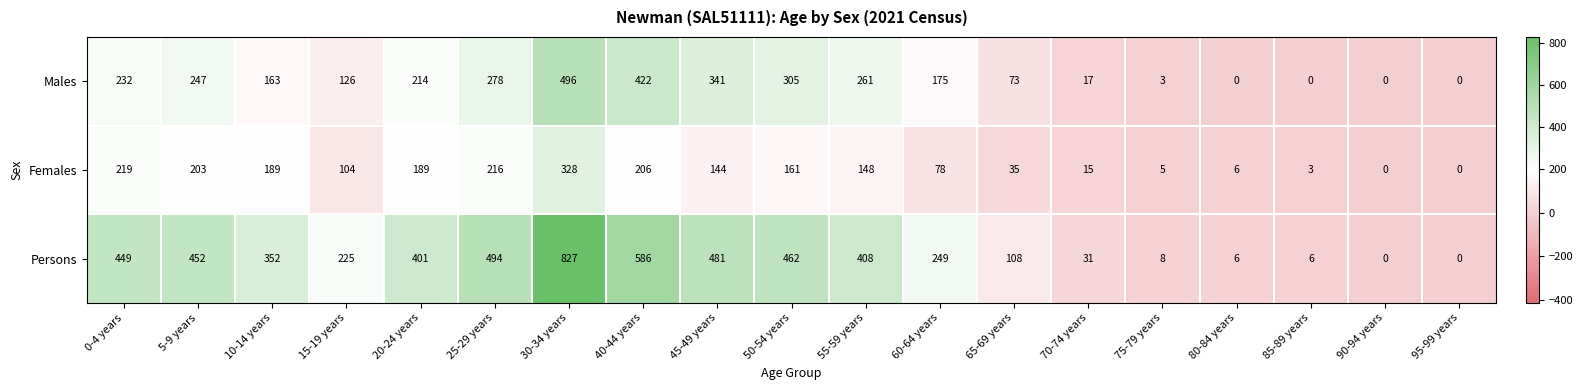

What value does the Females series have at 55-59 years, to the nearest 5?

150